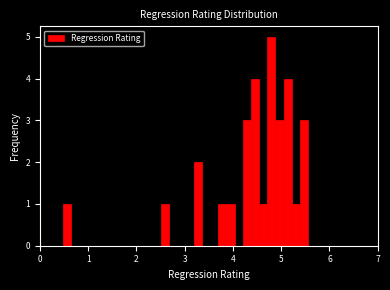

Around what value on the x-axis is the tallest bar? Give the approximate position of its centre, as read against the axis.

4.8